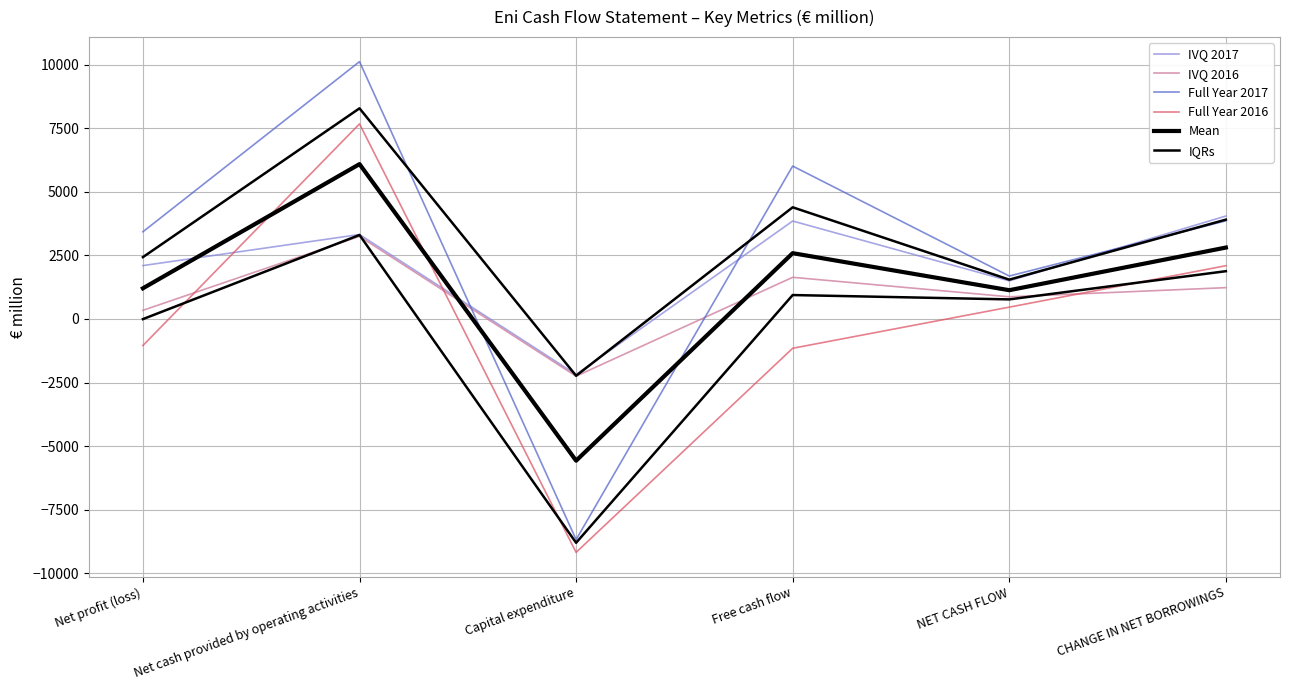

How many values in Mean are below zero?

1